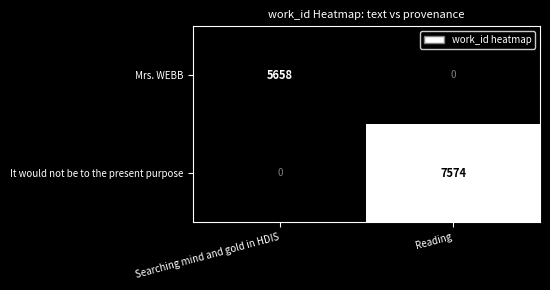

Between Searching mind and gold in HDIS and Reading, which series saw the biggest shift?

It would not be to the present purpose